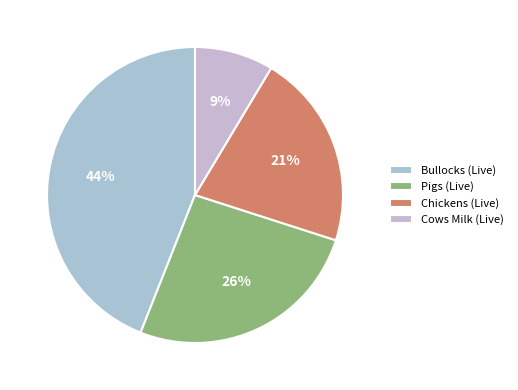

How many segments does this pie chart have?

4